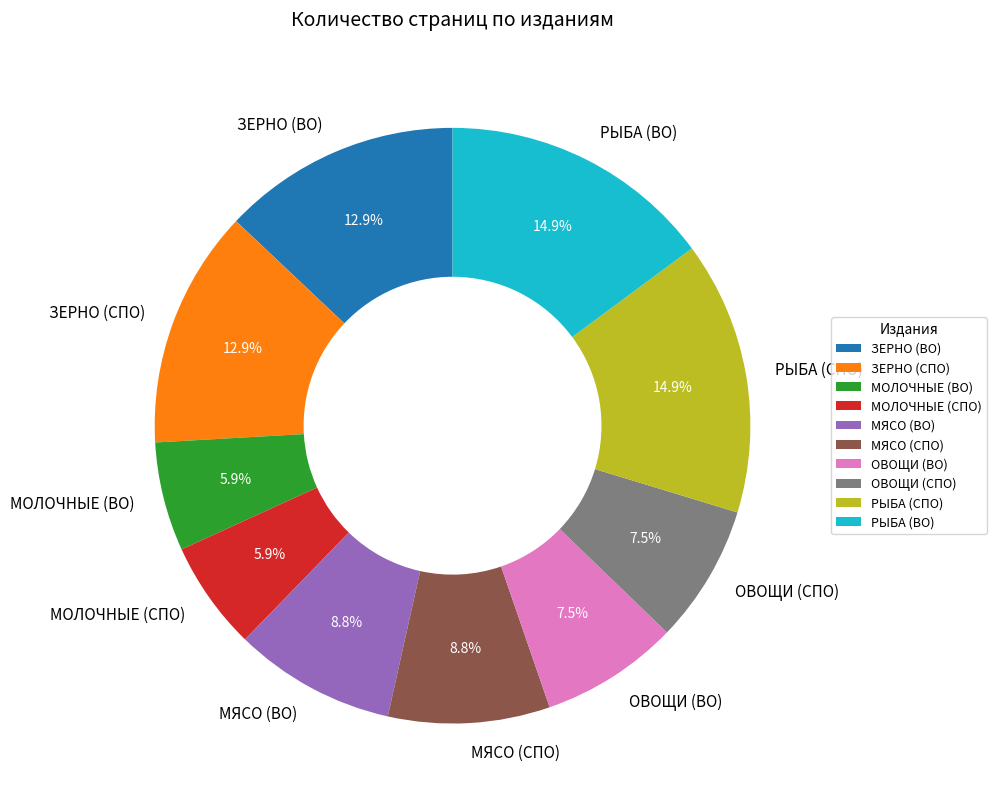

Does МОЛОЧНЫЕ (ВО) account for over 50% of the chart?

No